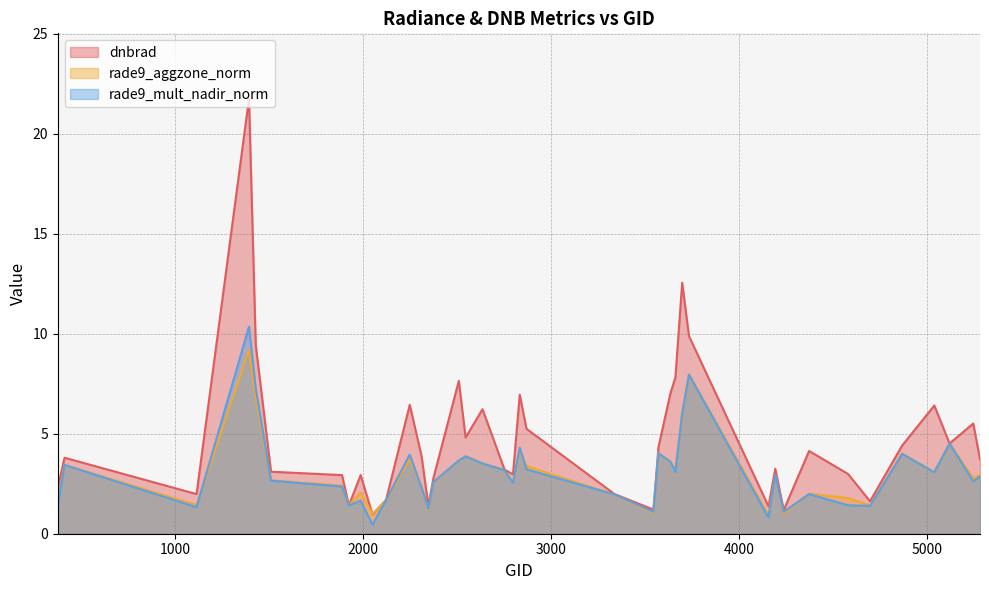

Rank the series by their maximum value, from lowest to highest.

rade9_aggzone_norm, rade9_mult_nadir_norm, dnbrad